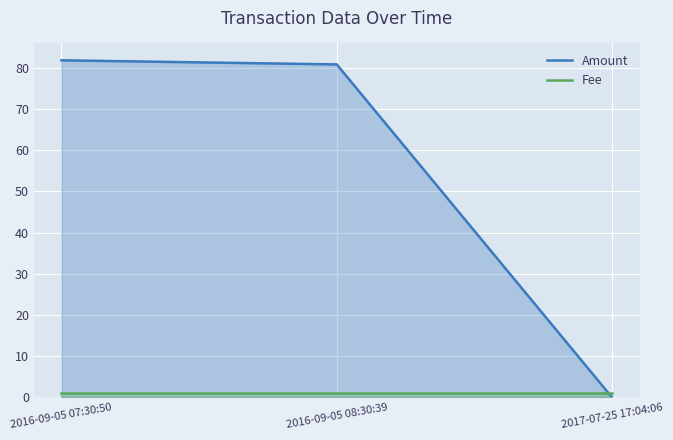

What are all the series names shown in the legend?

Amount, Fee